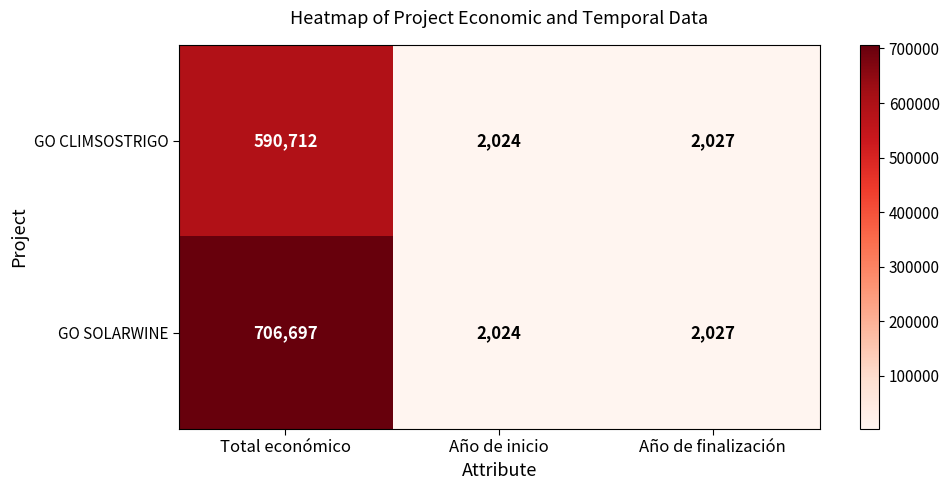

What is the difference between the maximum and minimum values in the GO CLIMSOSTRIGO series?

588688